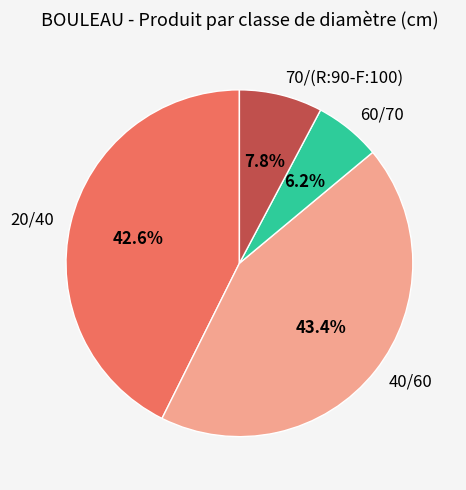

To the nearest percent, what is the difference between the largest and smallest slice percentages?

37%